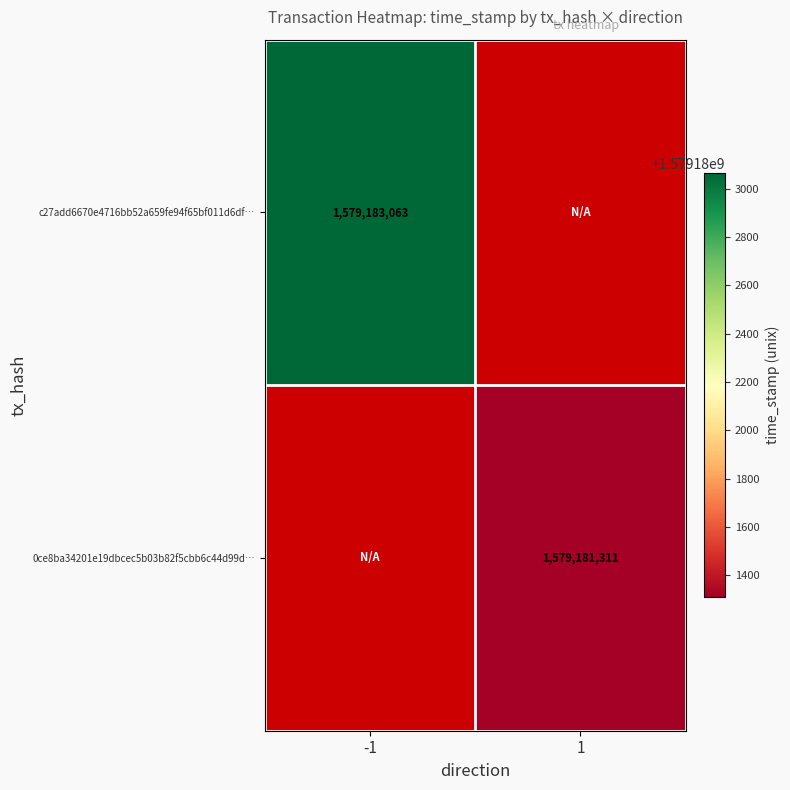

How many distinct data groups are displayed?

2